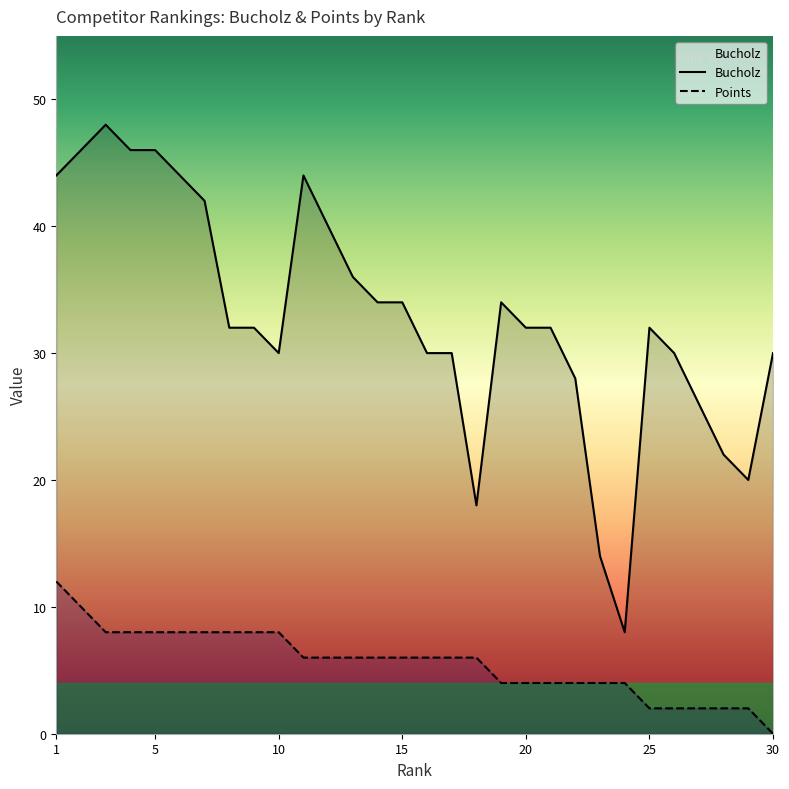

How many distinct data groups are displayed?

2